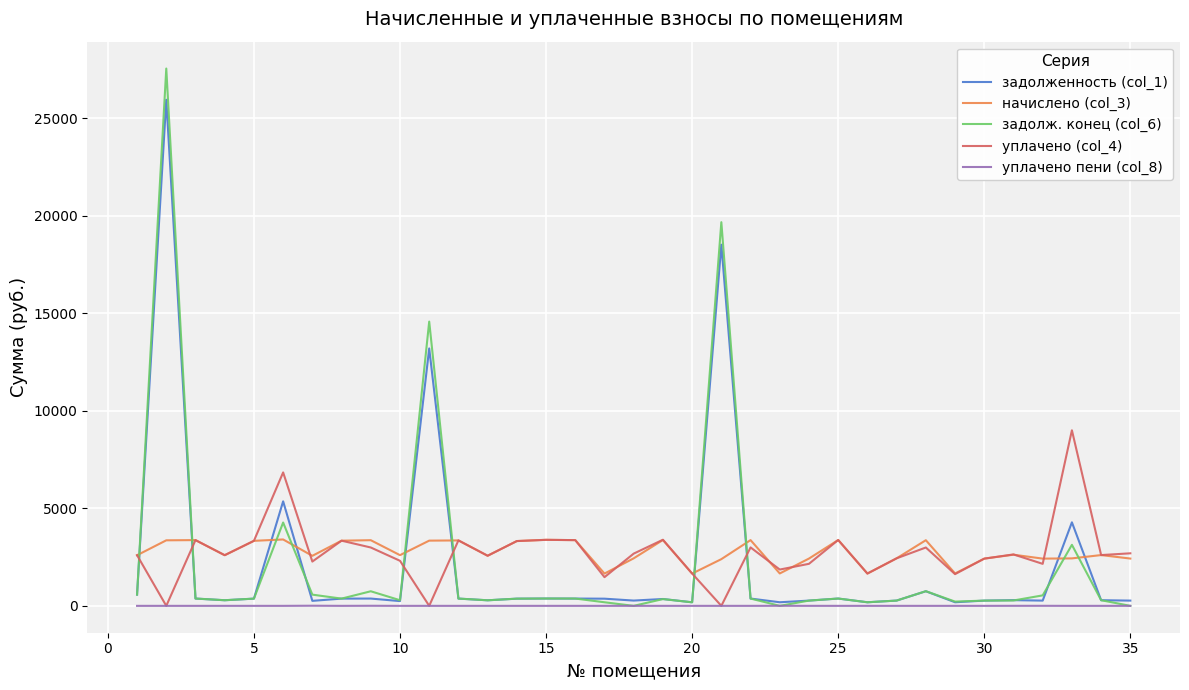

What is the maximum value shown in the chart?

27544.7